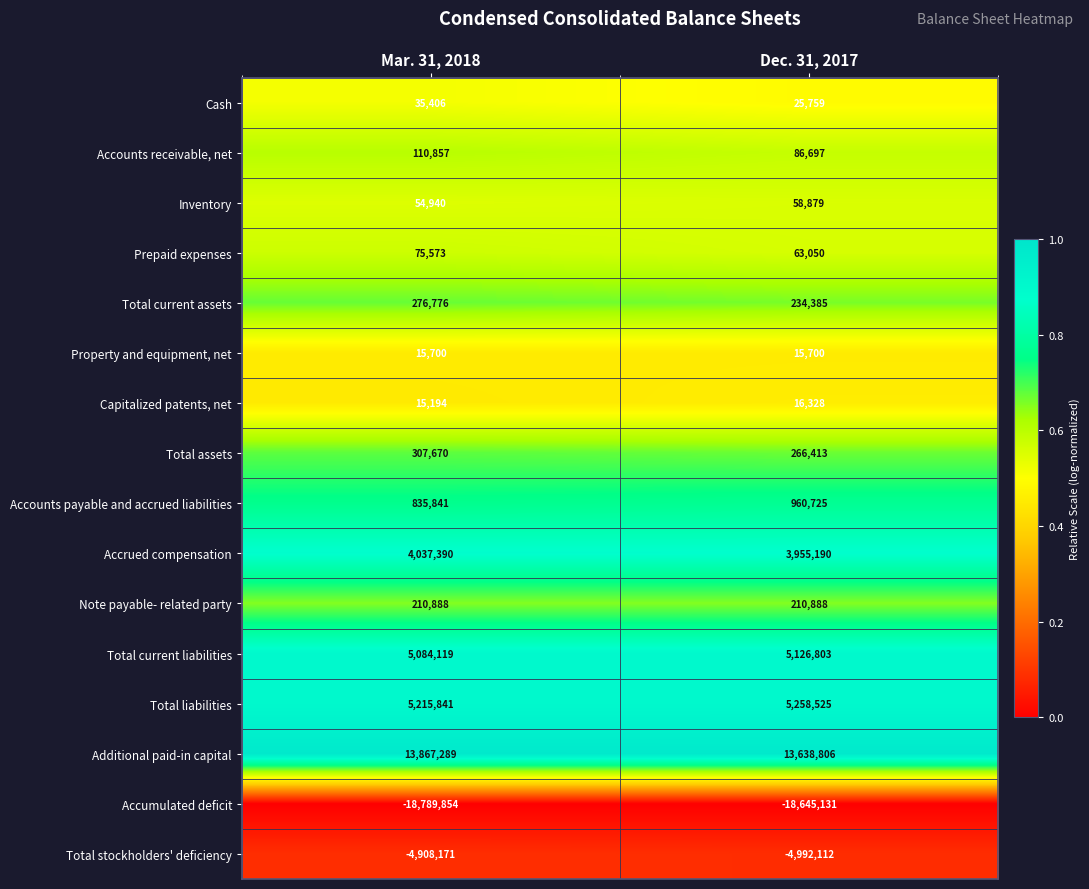

Which series has the largest total across all categories?

Additional paid-in capital